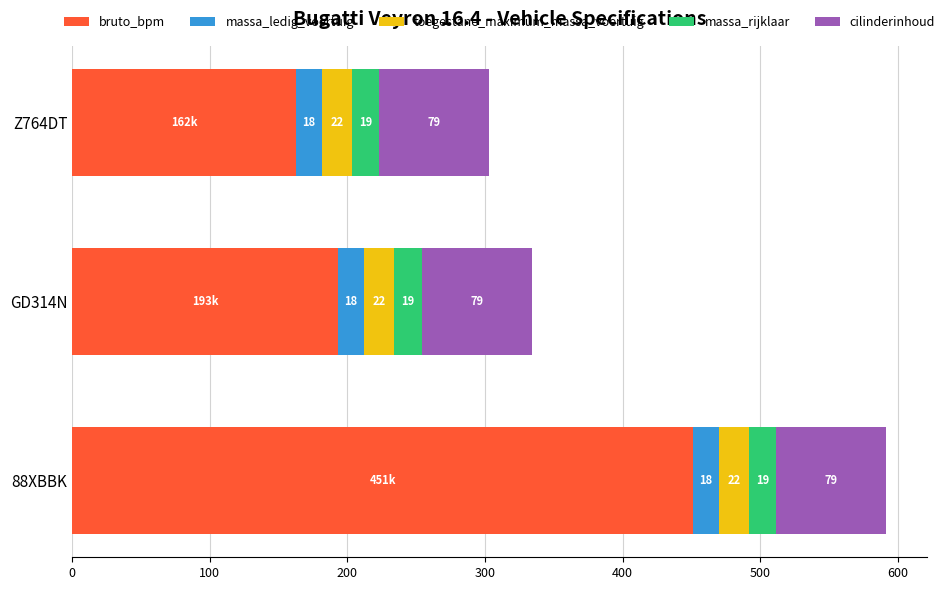

Rank the categories by bruto_bpm value from highest to lowest.

88XBBK, GD314N, Z764DT